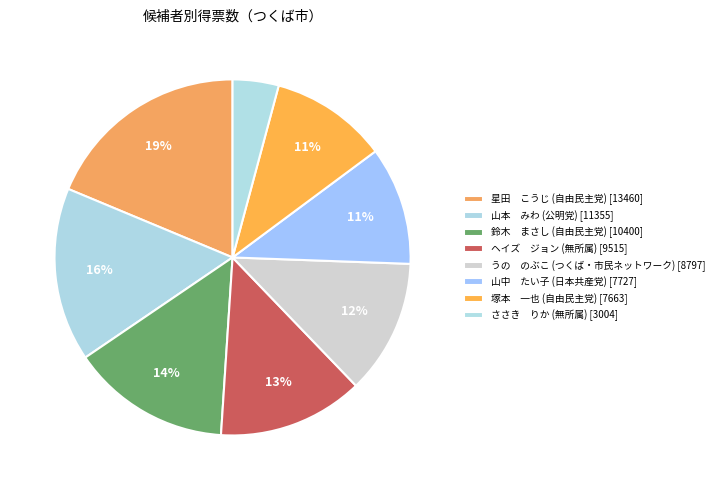

Is there any slice that represents more than half of the pie?

No